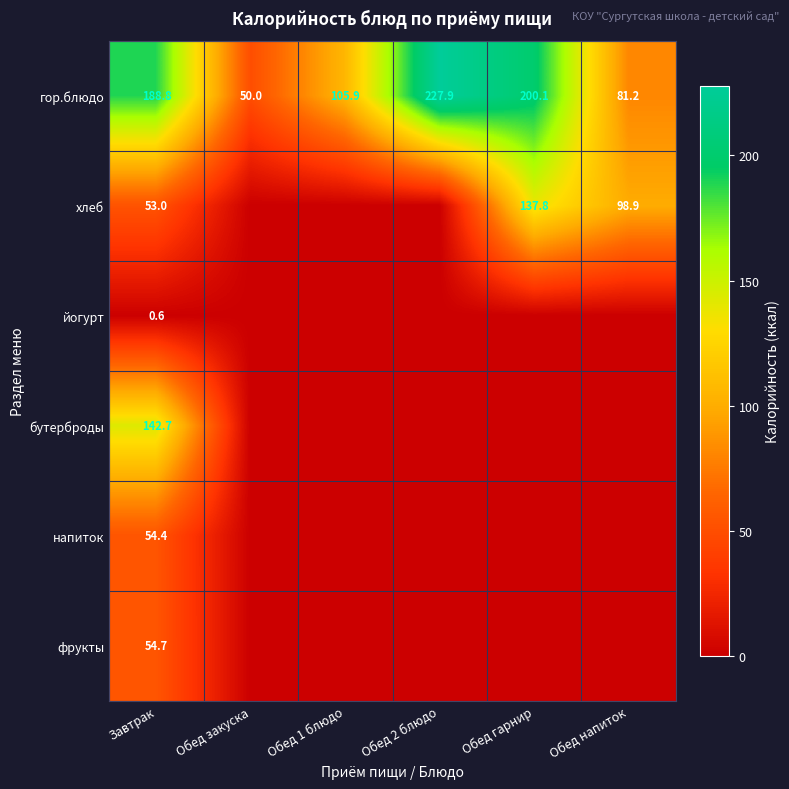

What value does the гор.блюдо series have at Обед закуска?

50.0